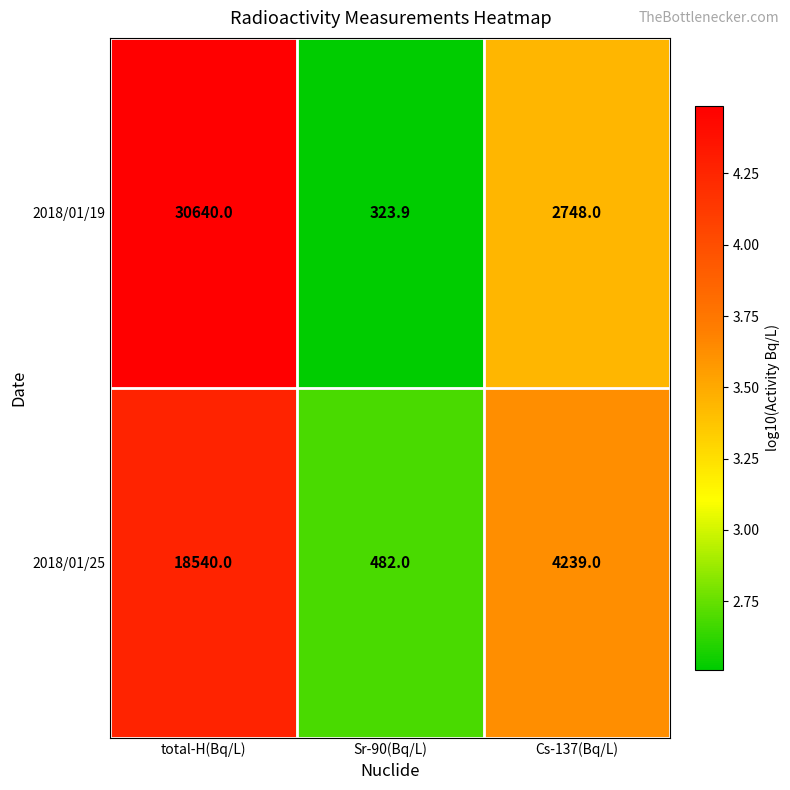

Count the 2018/01/25 values in the range 482 to 18540.

3